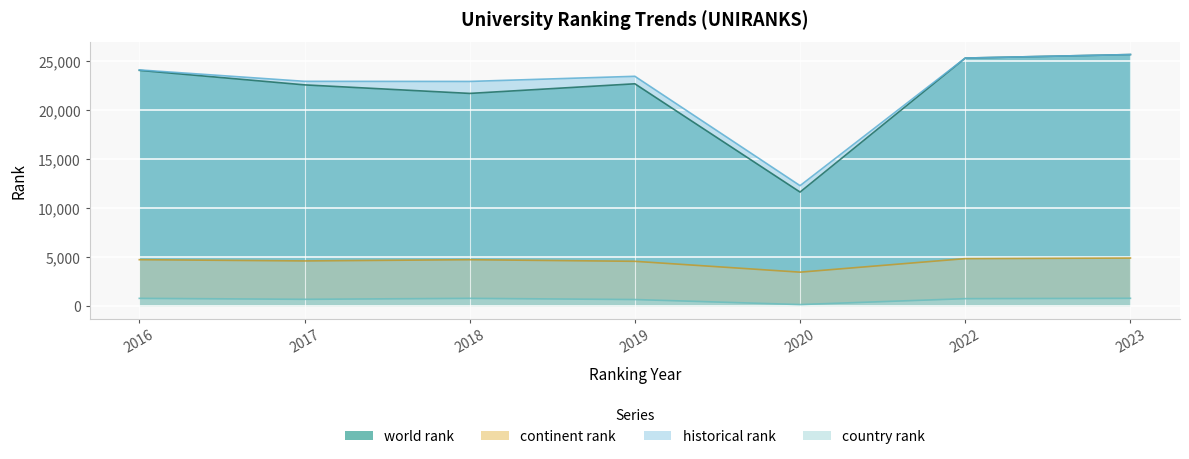

Reading left to right, transcribe all the data shown in this chart.

world rank: 24058.0	22574.0	21702.0	22685.0	11631.0	25311.0	25670.0
continent rank: 4727.0	4600.0	4725.0	4561.0	3453.0	4834.0	4895.0
country rank: 780.0	682.0	780.0	659.0	146.0	748.0	785.0
historical rank: 24102.0	22935.0	22924.5	23449.0	12283.0	25311.0	25670.0